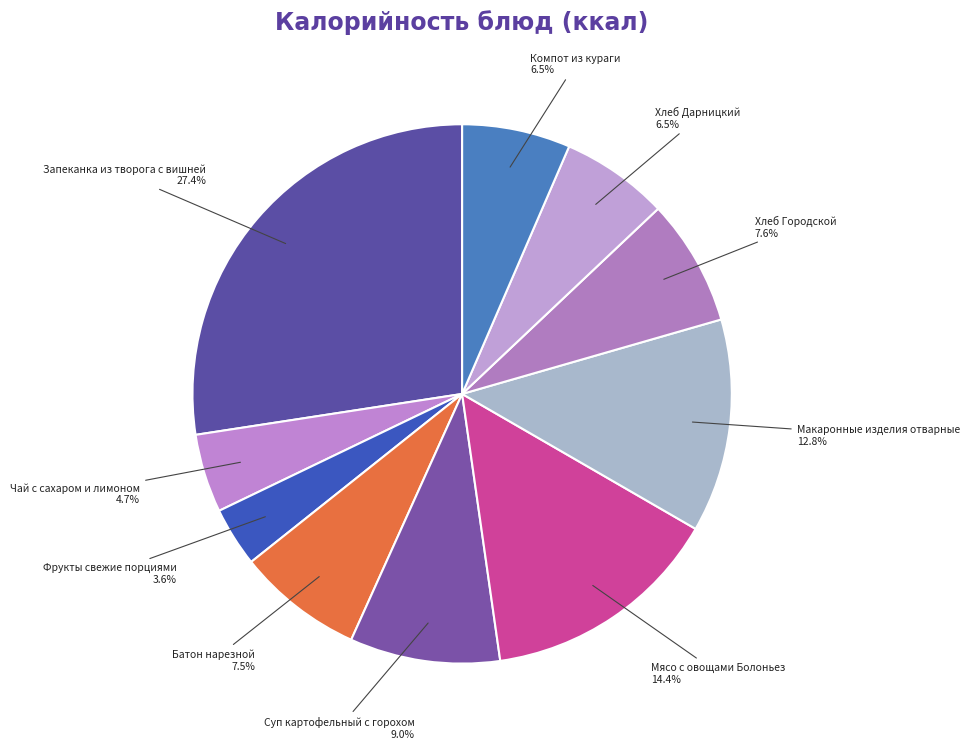

Is the sum of Суп картофельный с горохом and Мясо с овощами Болоньез greater than half?

No